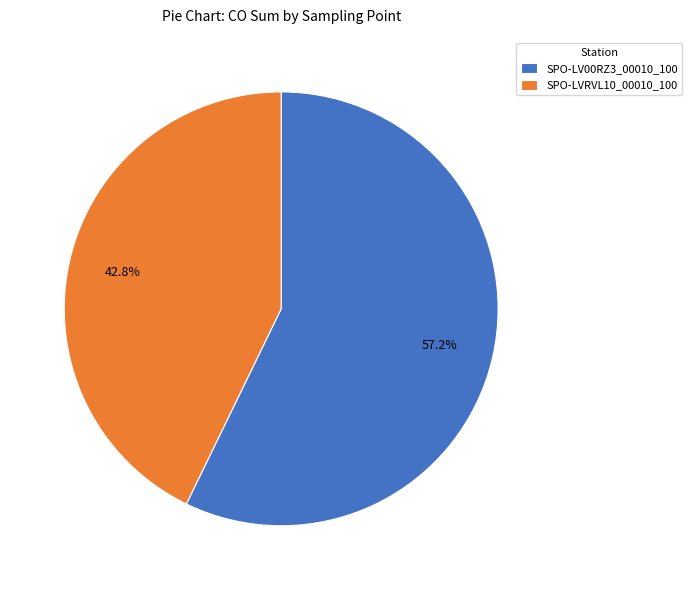

Rank the categories by value from lowest to highest.

SPO-LVRVL10_00010_100, SPO-LV00RZ3_00010_100